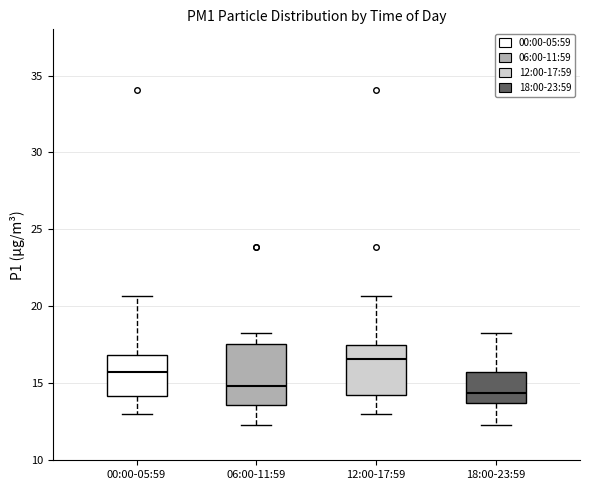

Which box is the tallest, from its lower edge to its upper edge?

06:00-11:59